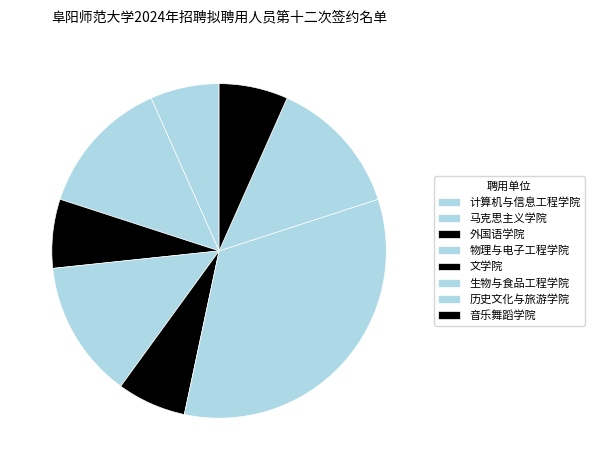

The 音乐舞蹈学院 slice represents 7% of the pie. True or false?

True